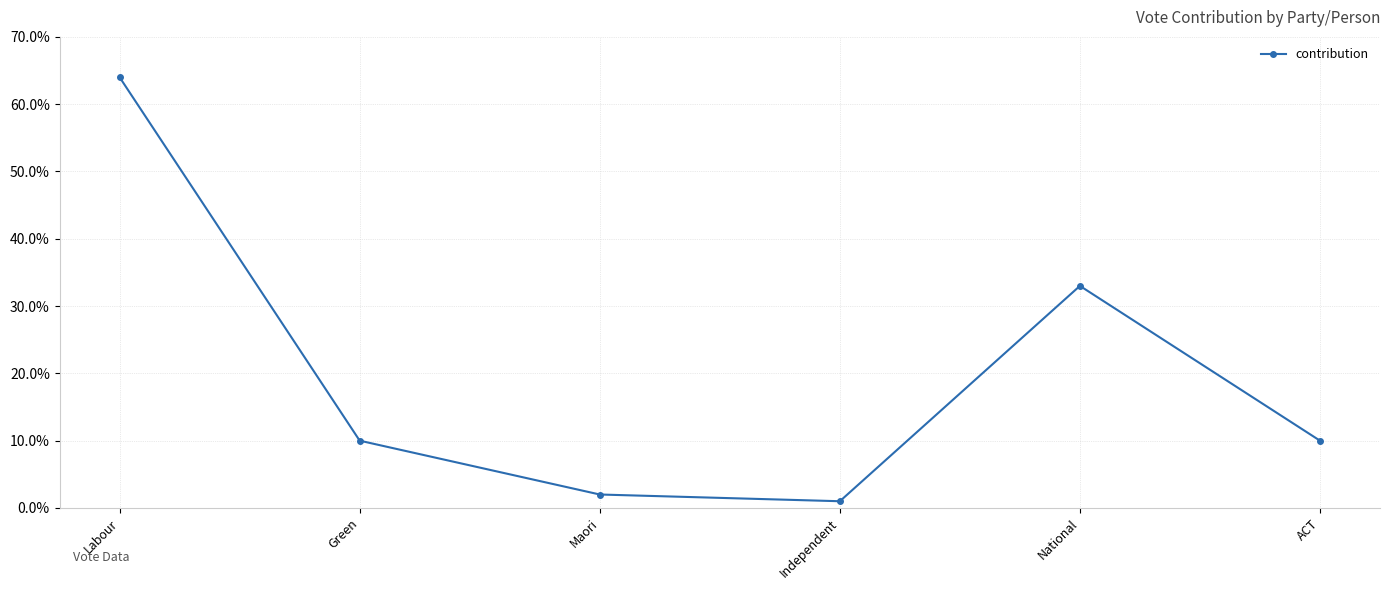

What value does the data have at Independent?

1